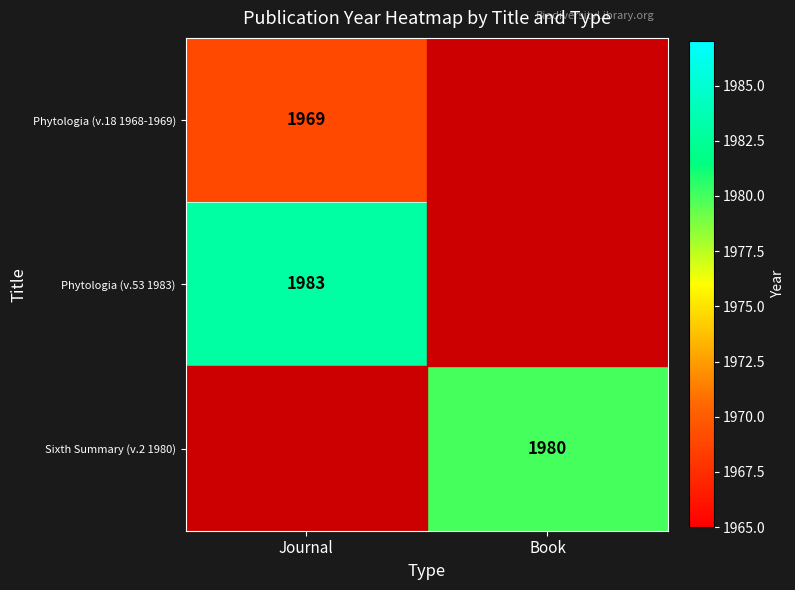

Is it true that Phytologia (v.18 1968-1969) equals 3072 at Journal?

False